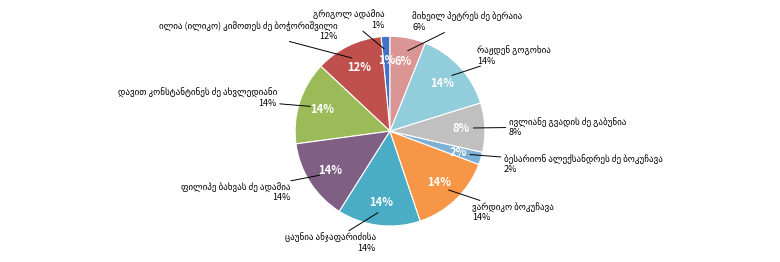

Which category has the smallest portion of the pie?

გრიგოლ ადამია